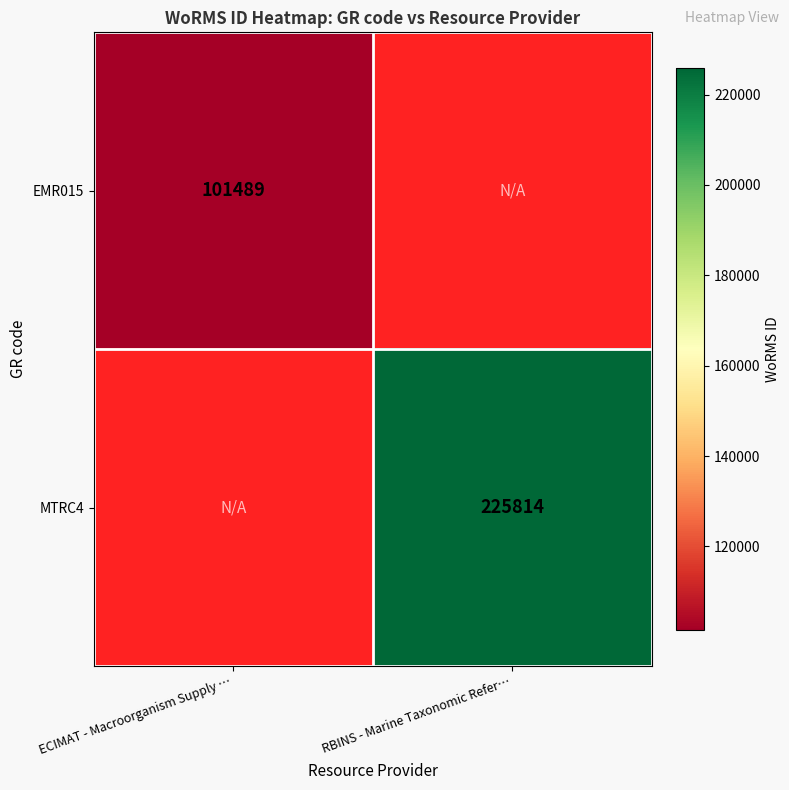

Which label corresponds to the smallest value in the chart?

ECIMAT - Macroorganism Supply …